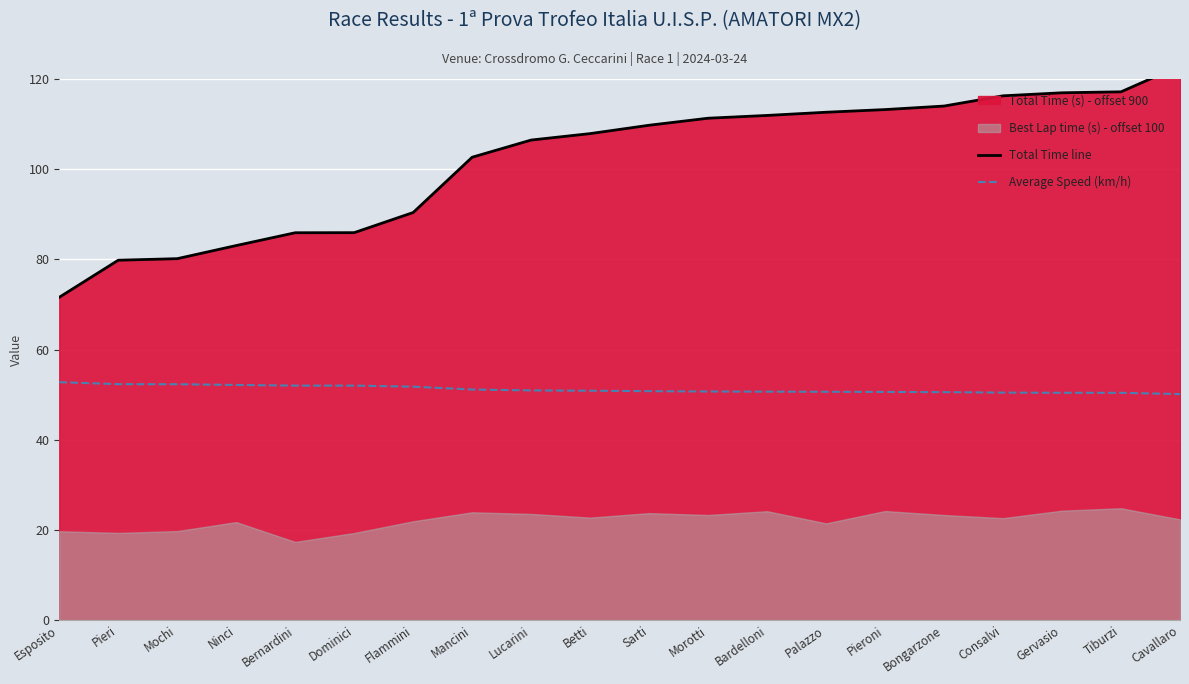

What position from the left is Palazzo?

14